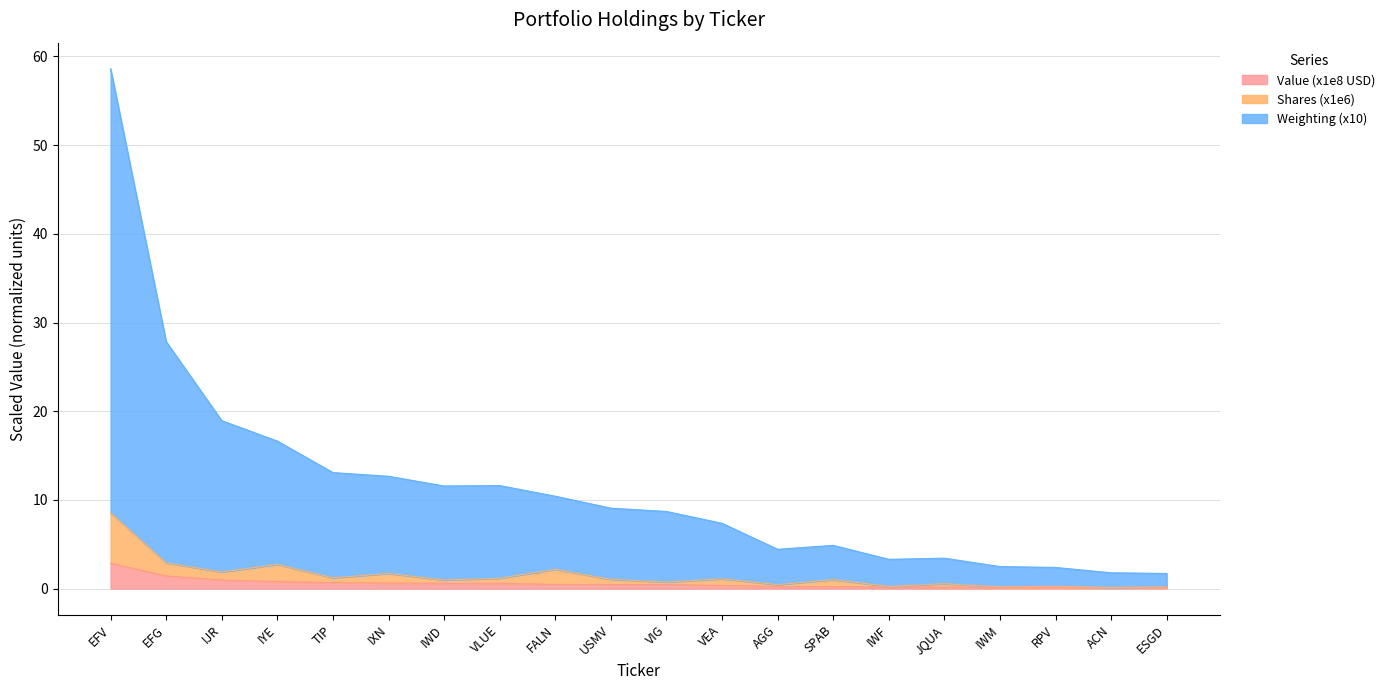

At which label does Value (x1e8 USD) reach its peak?

EFV